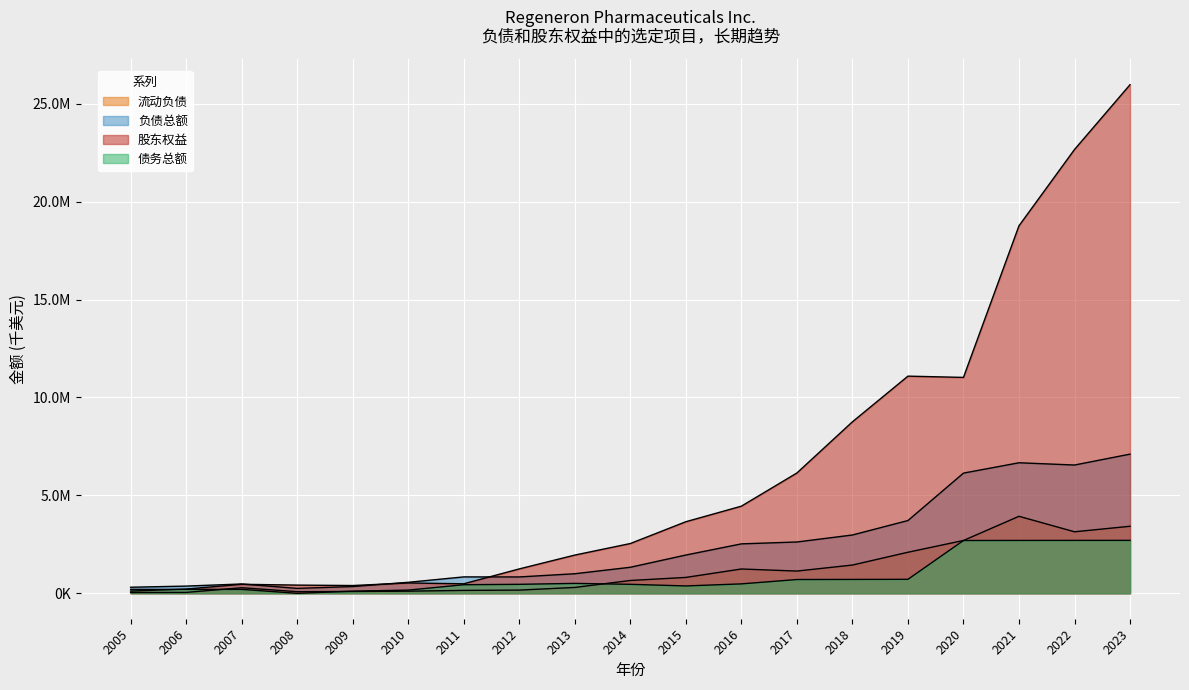

Between 2006 and 2009, which series saw the biggest shift?

股东权益